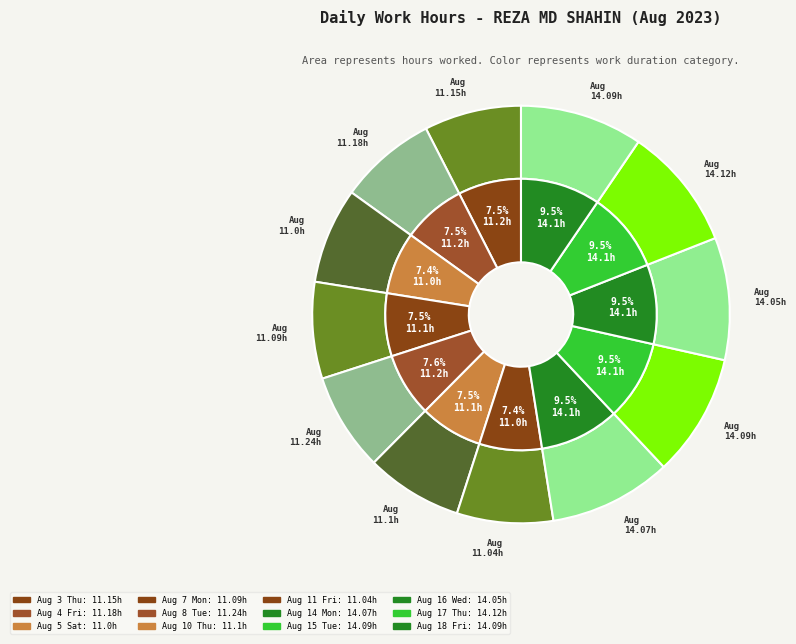

Is Aug 5 Sat the majority of the pie?

No